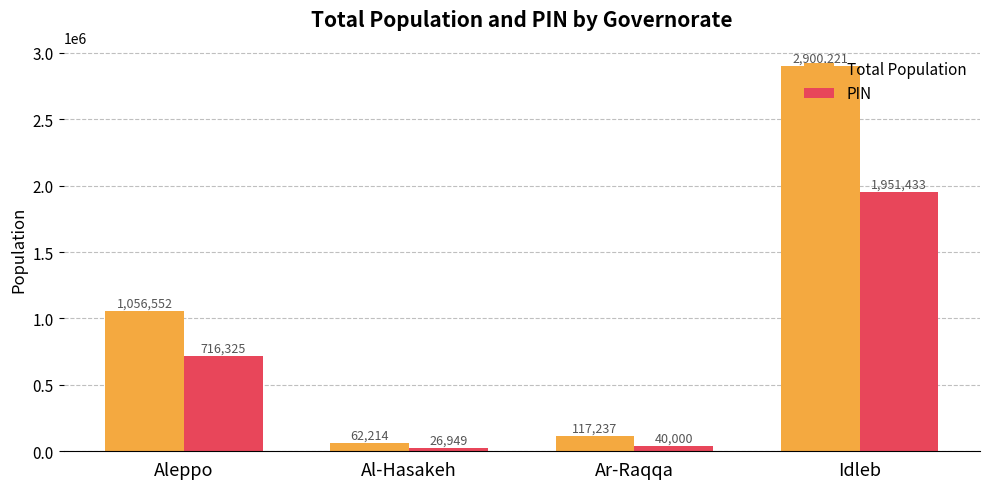

At which label is Total Population closest to 1481217?

Aleppo